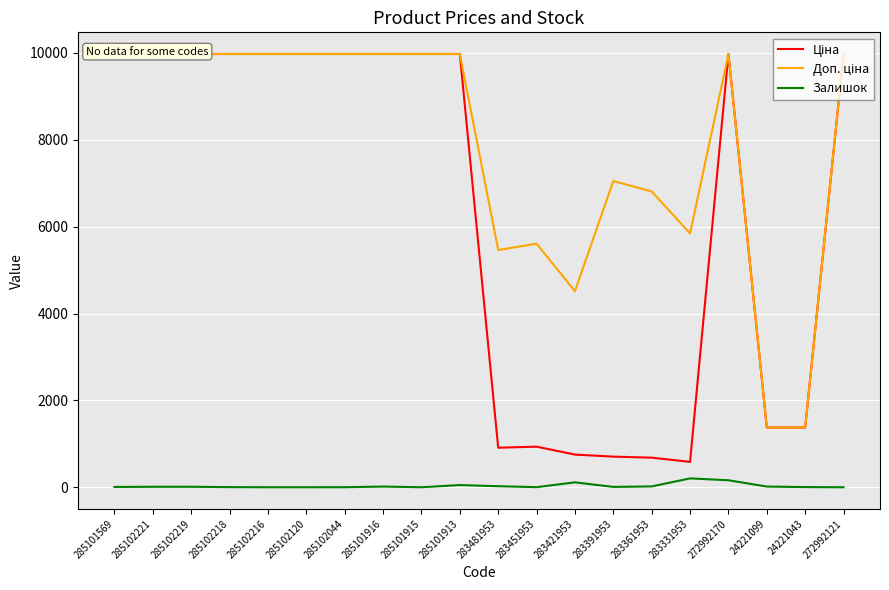

What is the difference between the second highest and minimum values in the Ціна series?

9390.6